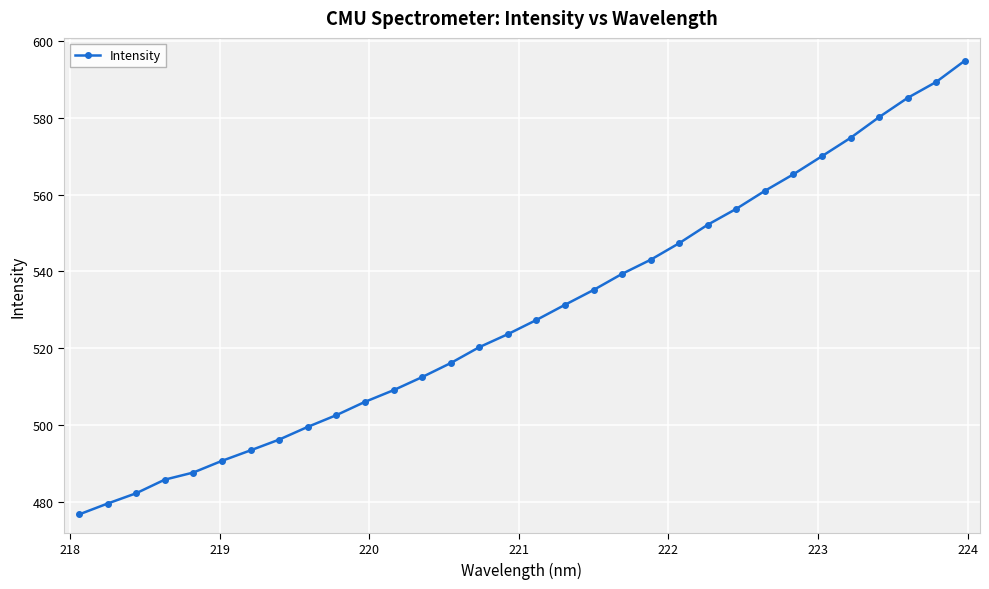

What is the value of the 26th point from the left?

565.3